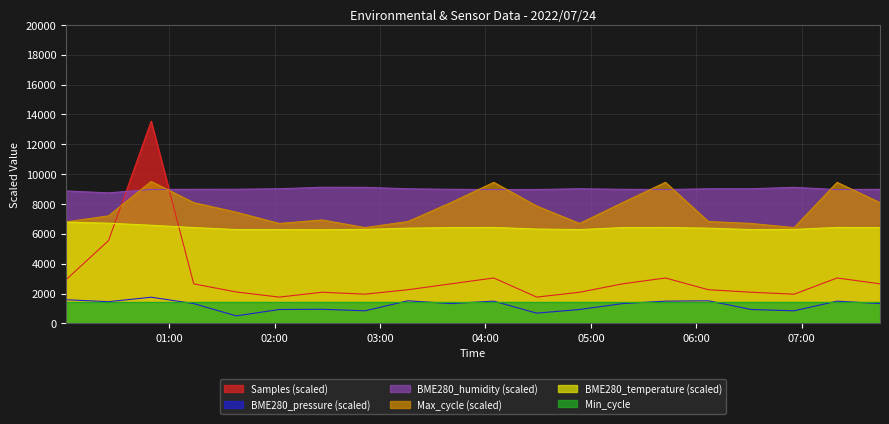

What is the label of the 6th point from the right?

2022/07/24 05:42:26